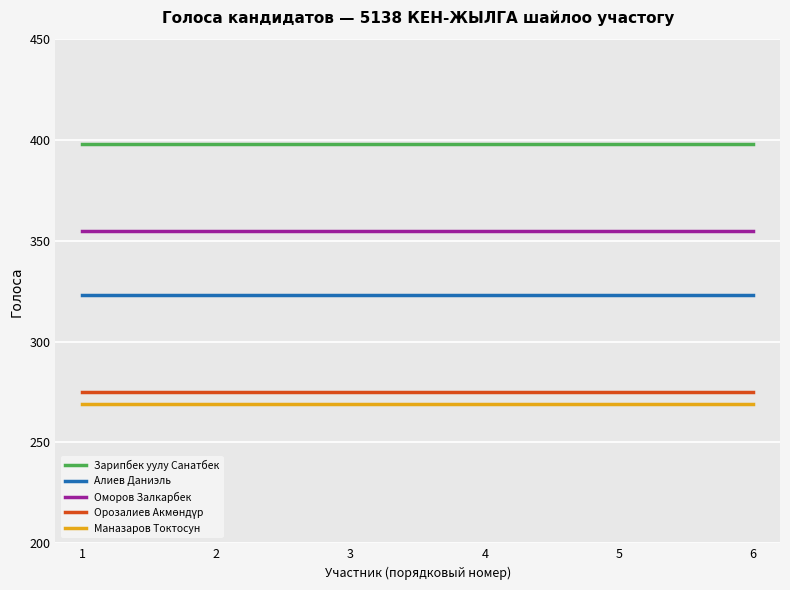

What is the difference between the highest and lowest values at 4?

129